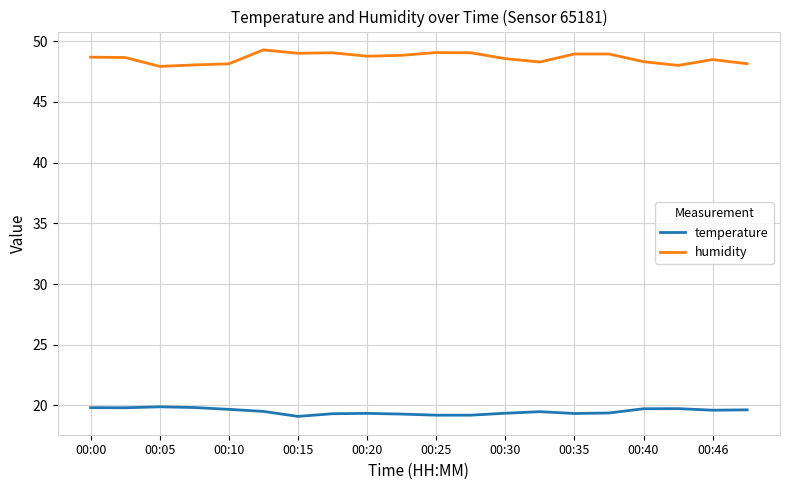

True or false: temperature and humidity intersect in this chart.

False